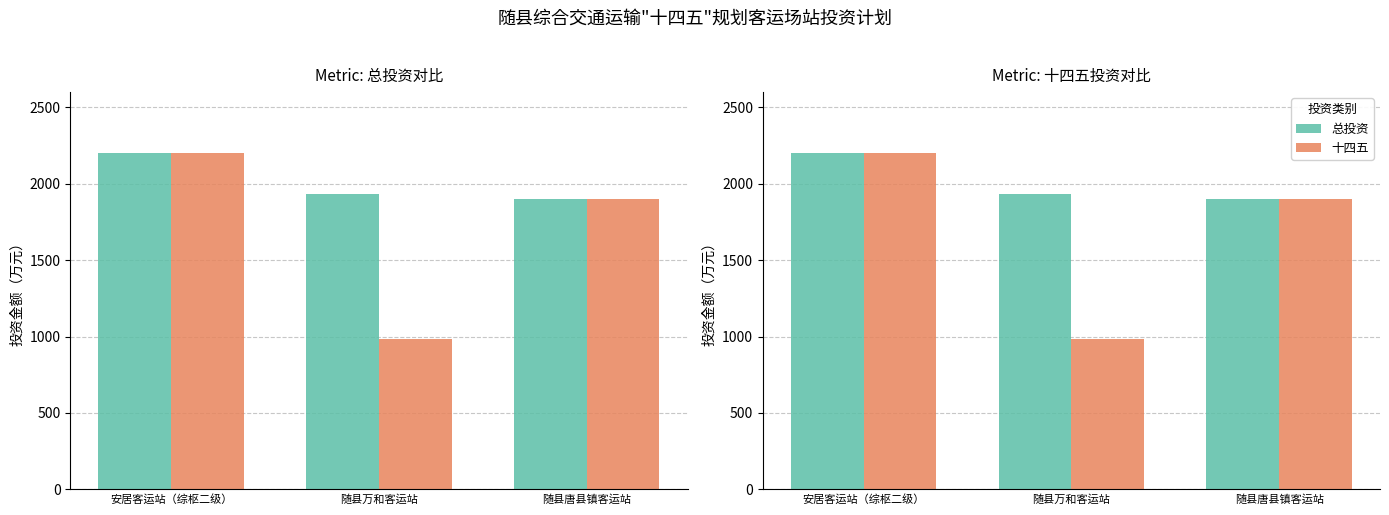

What is the greatest value displayed?

2200